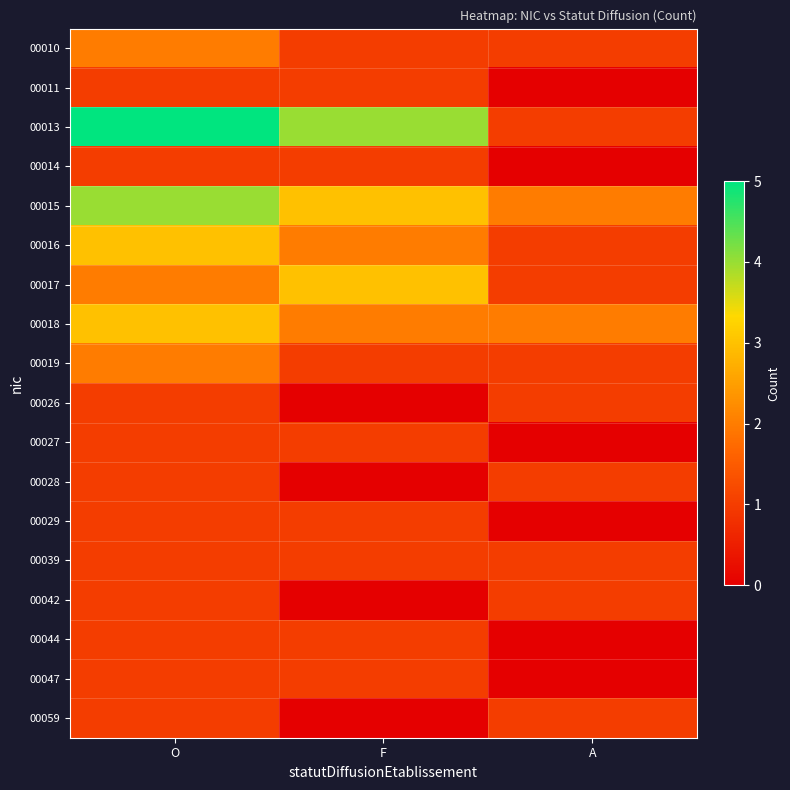

Reading left to right, transcribe all the data shown in this chart.

00010: O=2	F=1	A=1
00011: O=1	F=1	A=0
00013: O=5	F=4	A=1
00014: O=1	F=1	A=0
00015: O=4	F=3	A=2
00016: O=3	F=2	A=1
00017: O=2	F=3	A=1
00018: O=3	F=2	A=2
00019: O=2	F=1	A=1
00026: O=1	F=0	A=1
00027: O=1	F=1	A=0
00028: O=1	F=0	A=1
00029: O=1	F=1	A=0
00039: O=1	F=1	A=1
00042: O=1	F=0	A=1
00044: O=1	F=1	A=0
00047: O=1	F=1	A=0
00059: O=1	F=0	A=1